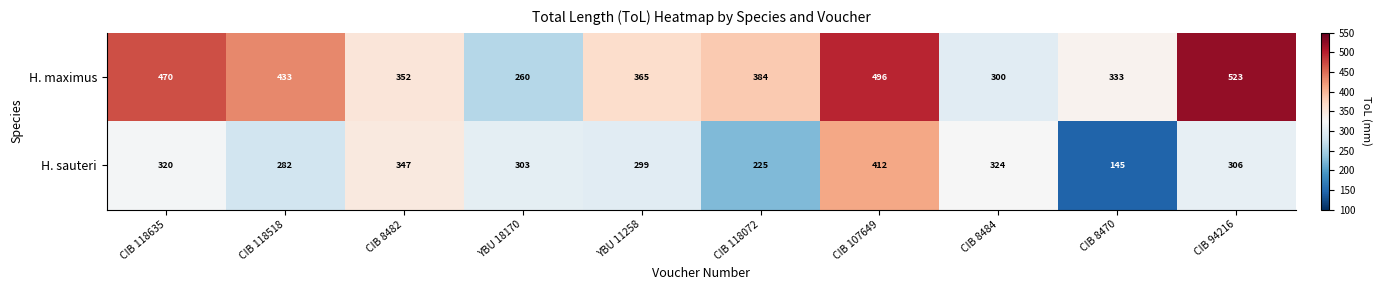

Rank the categories by H. sauteri value from highest to lowest.

CIB 107649, CIB 8482, CIB 8484, CIB 118635, CIB 94216, YBU 18170, YBU 11258, CIB 118518, CIB 118072, CIB 8470